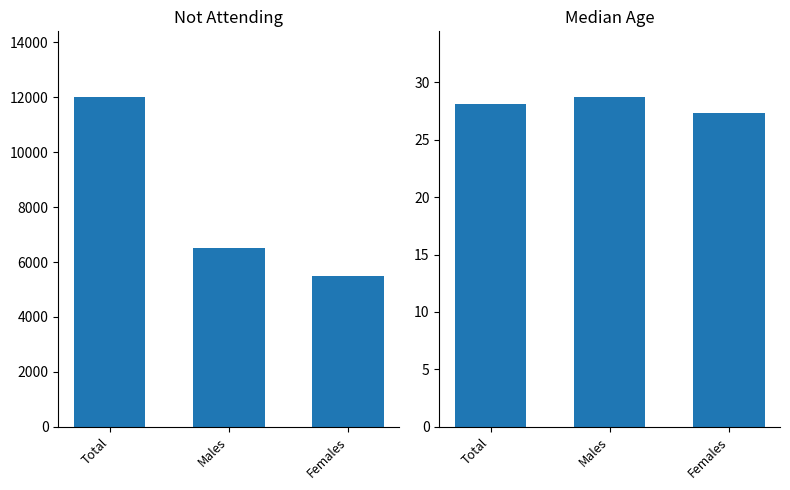

At which label is Not attending closest to 8747?

Males